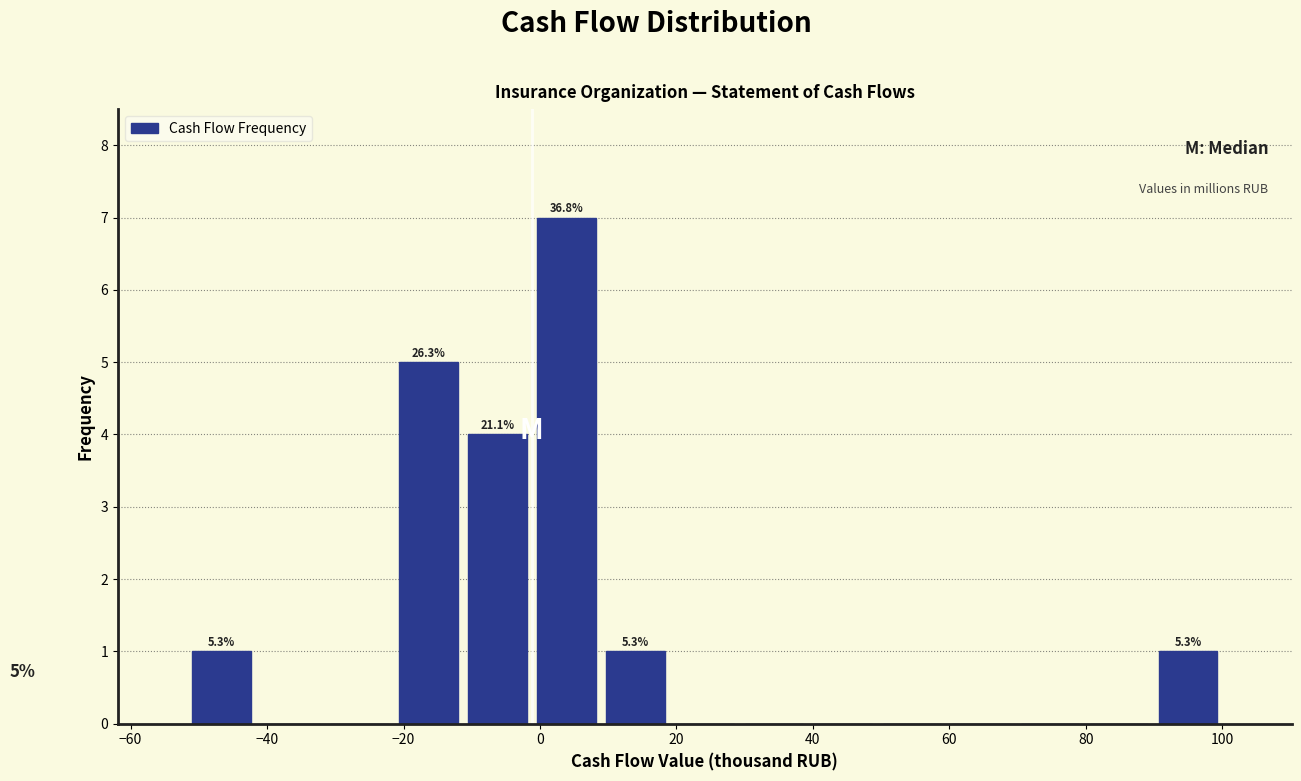

Which range on the x-axis has the tallest bar?

-2 to 8